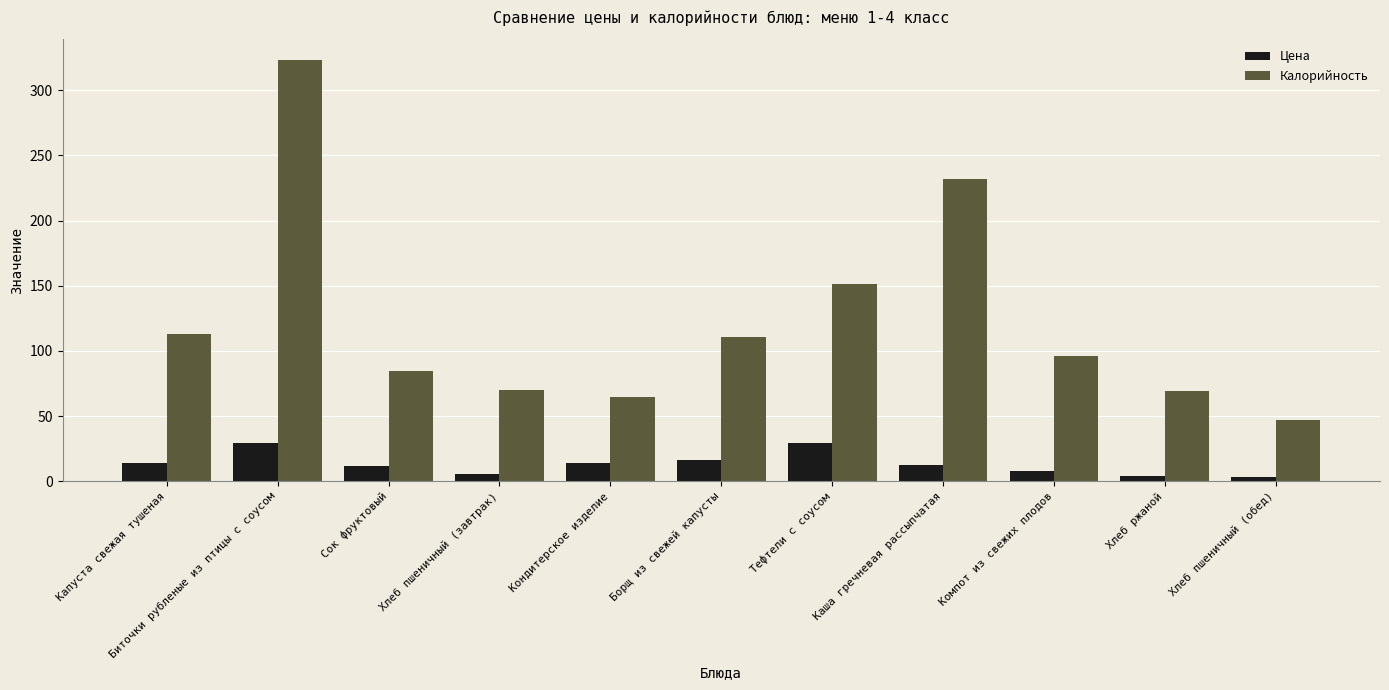

What is the smallest value displayed?

3.5